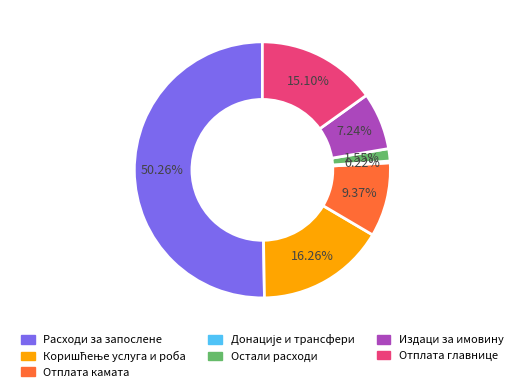

Which slice is the largest?

Расходи за запослене